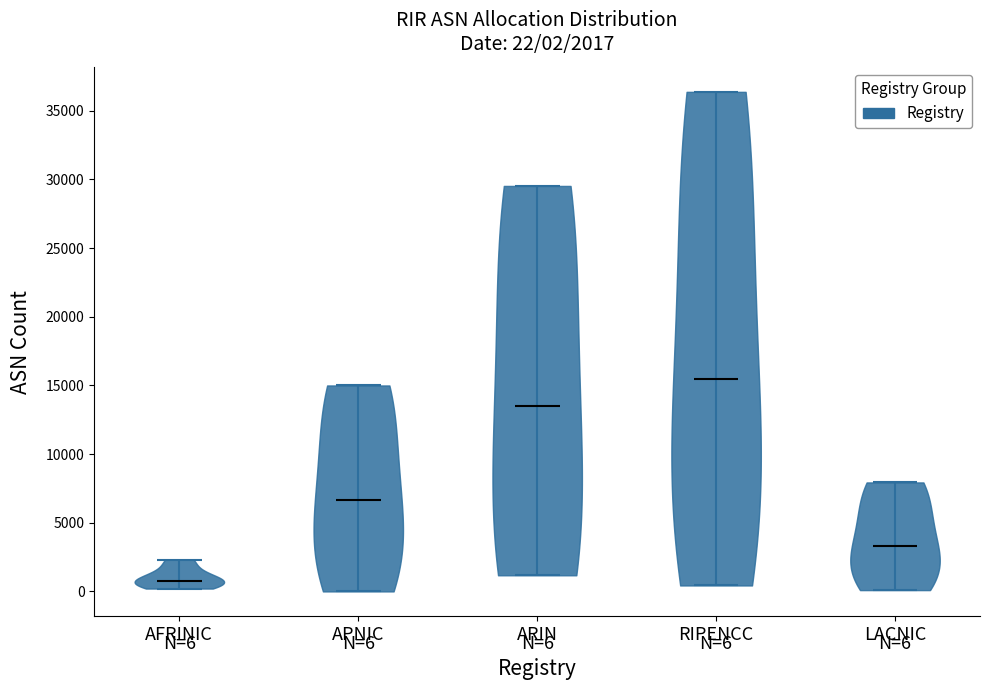

Which violin has the lowest median line?

AFRINIC